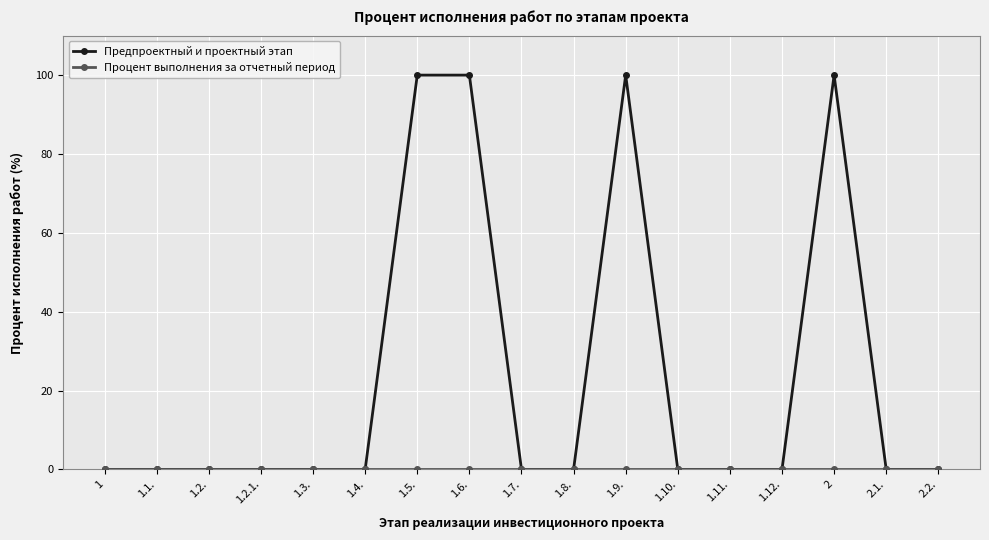

True or false: Предпроектный и проектный этап has more than 1 interior local peaks.

True